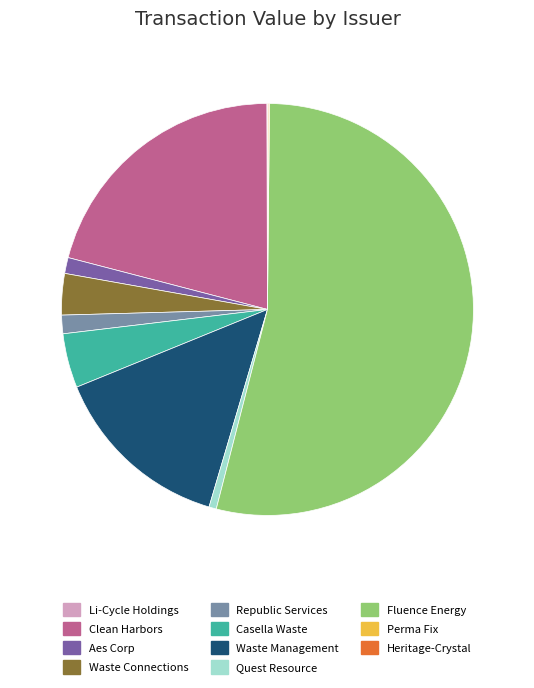

Combined, do Republic Services and Waste Connections account for over 50%?

No